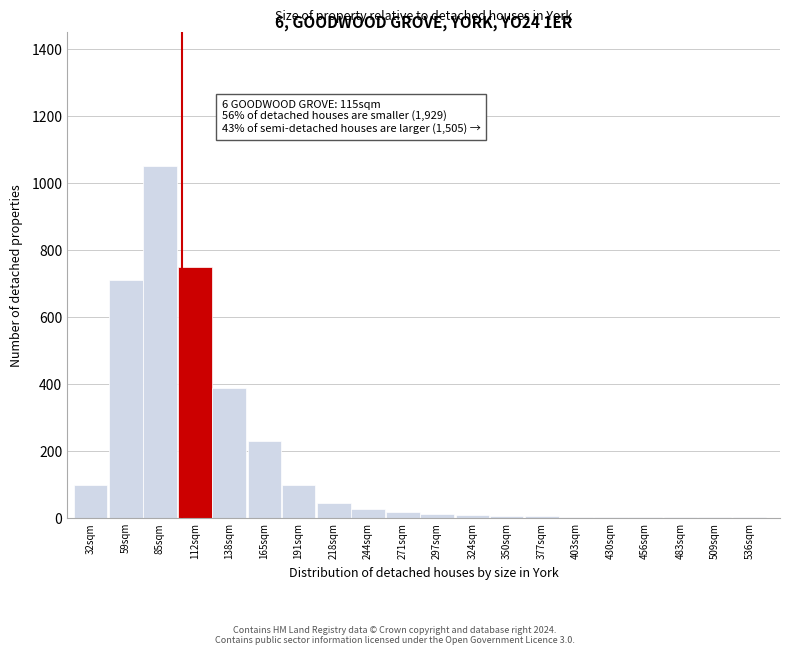

Which has a higher value, 59sqm or 32sqm?

59sqm